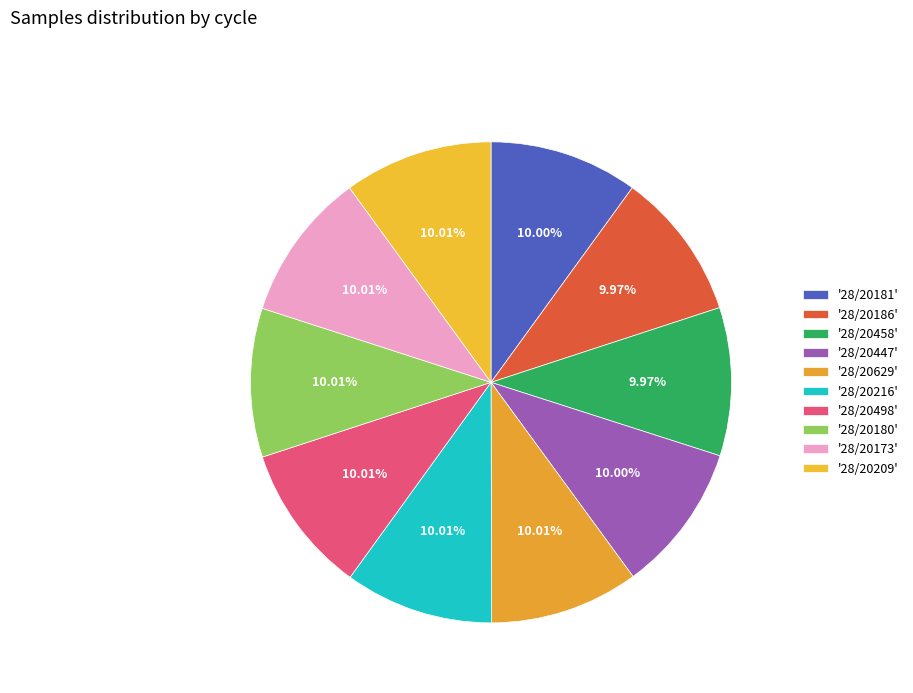

What is the largest slice in the pie chart?

28/20629